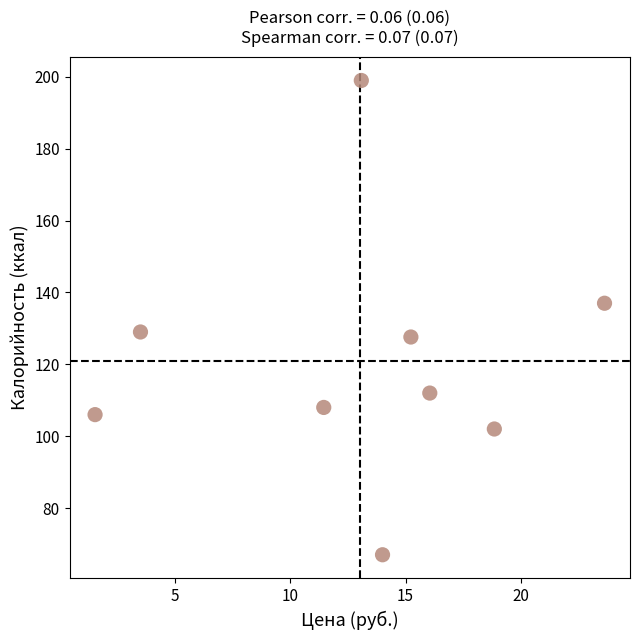

What is the average X value?

13.0